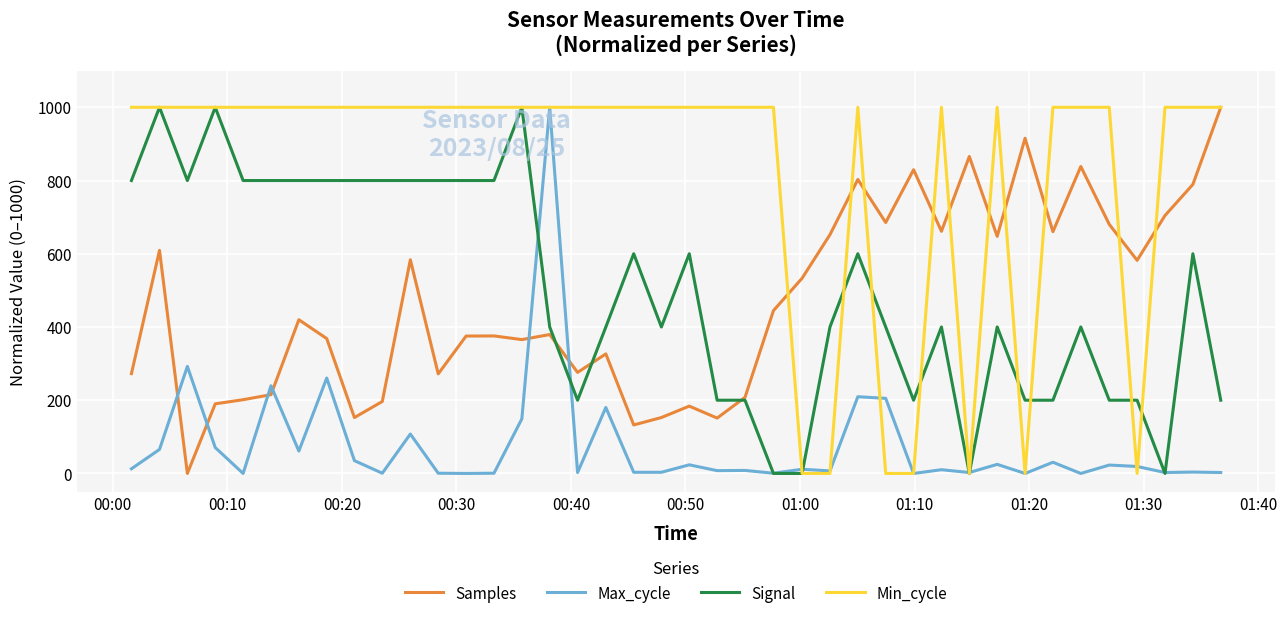

True or false: Max_cycle and Samples intersect in this chart.

True